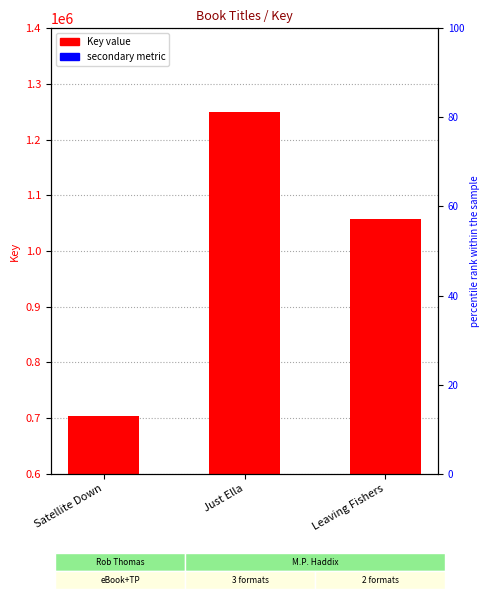

Which series has the largest total across all categories?

Key value